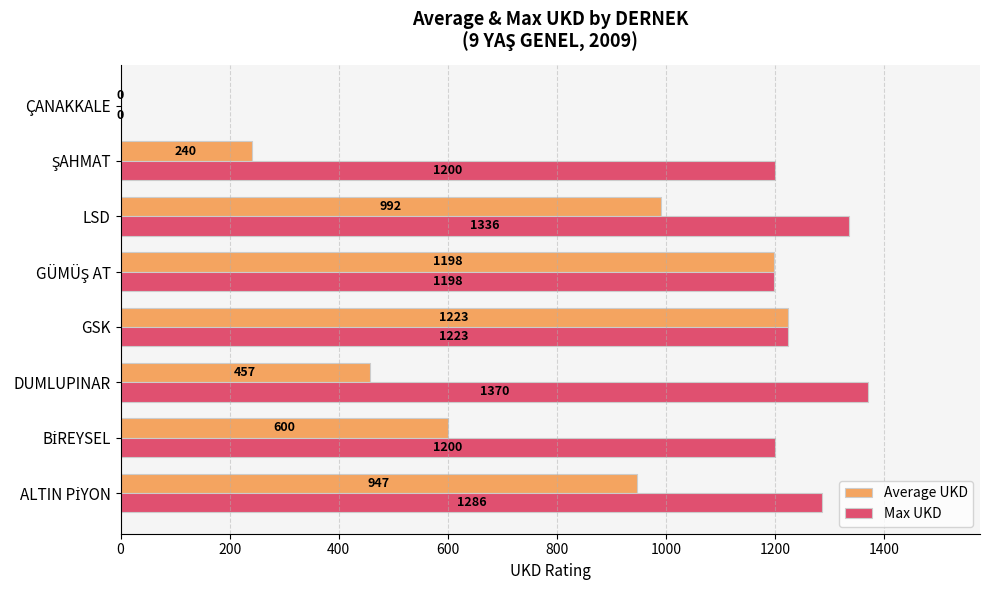

At which category is the sum across all series the highest?

GSK